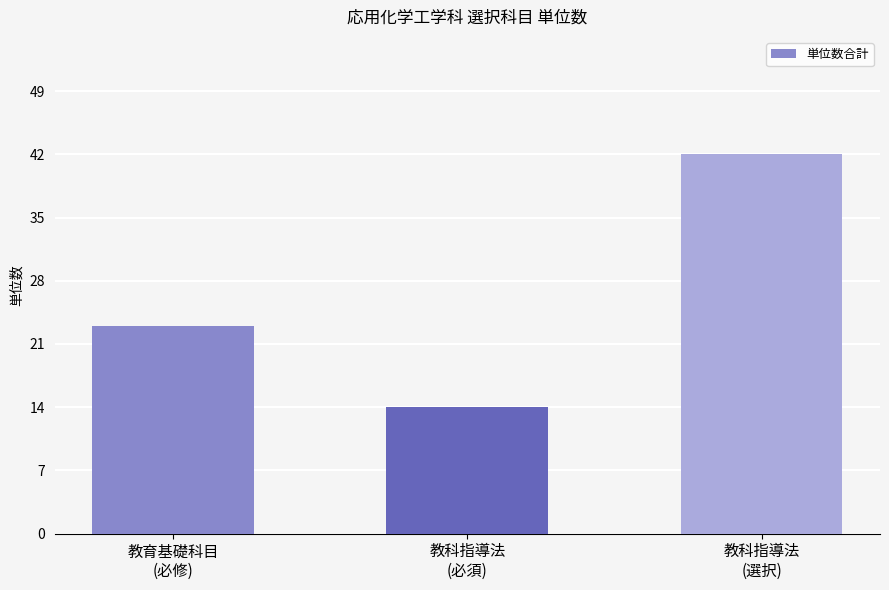

True or false: the data shows 19 at 教科指導法
(選択).

False